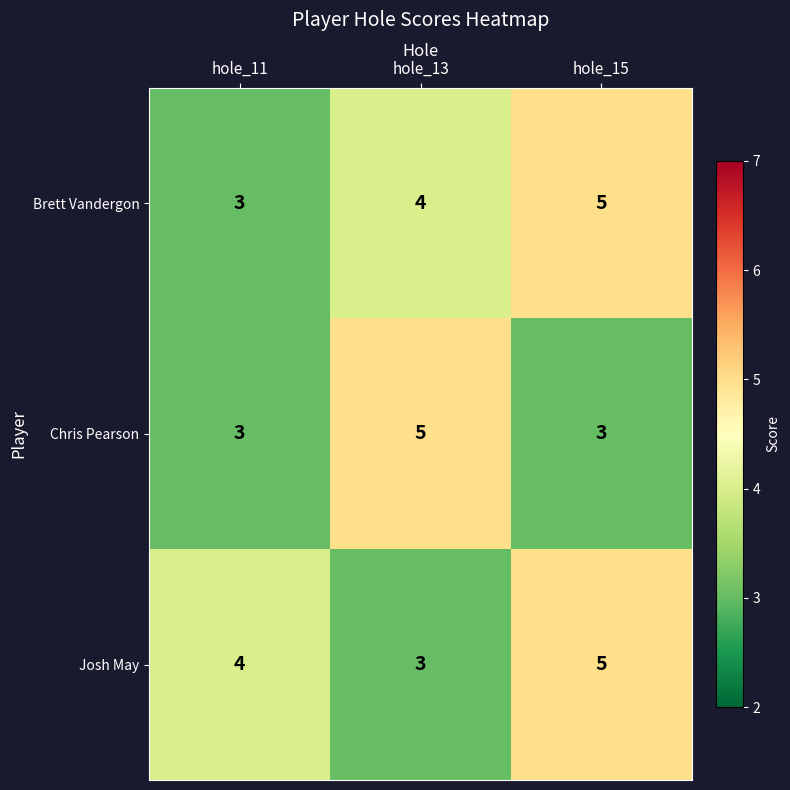

How many Josh May values are between 3 and 5?

3